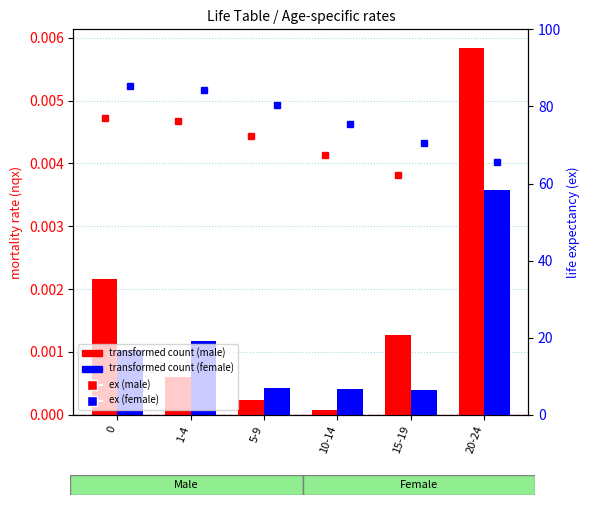

What position from the left is 10-14?

4